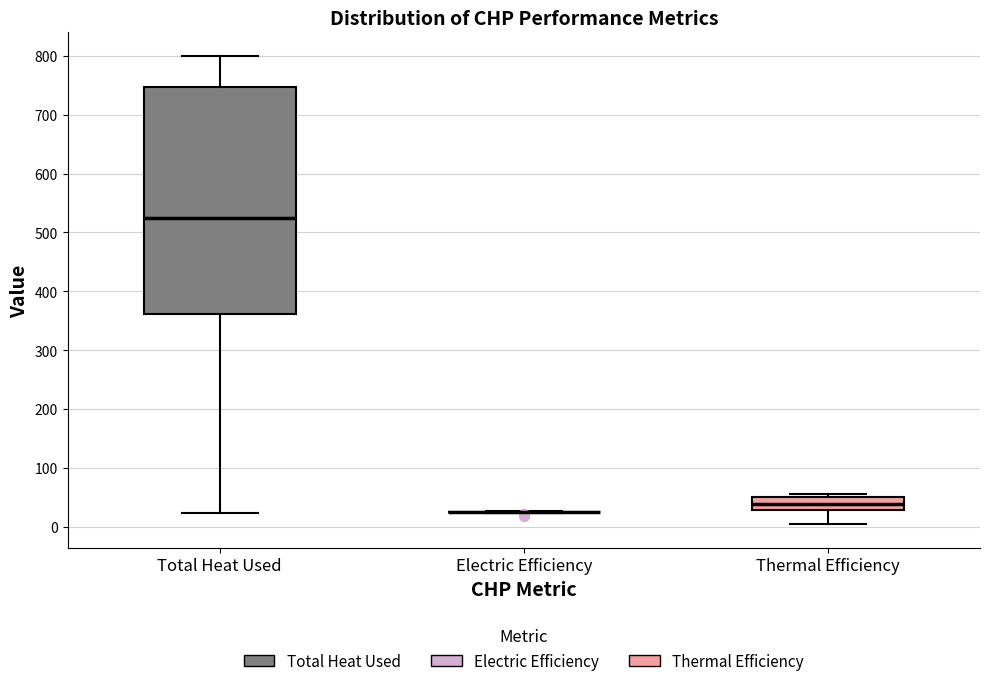

Comparing the boxes themselves (not the whiskers), which one is the tallest?

Total Heat Used